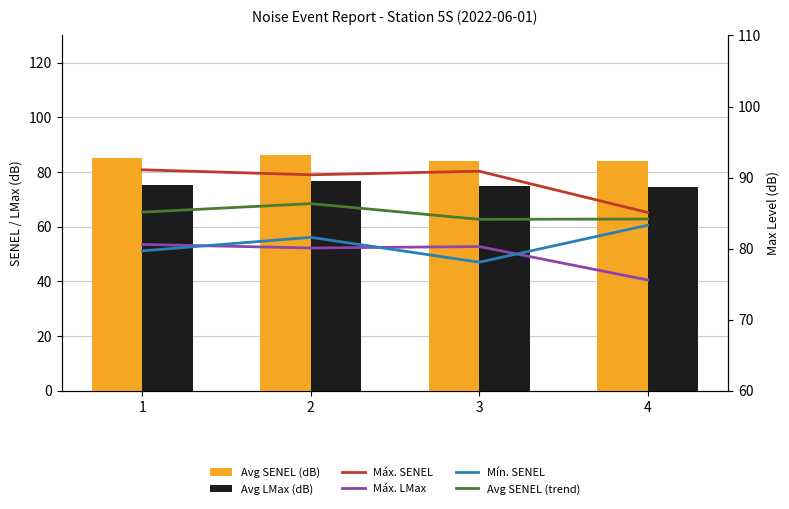

Which series has the largest range (max minus min)?

Máx. SENEL